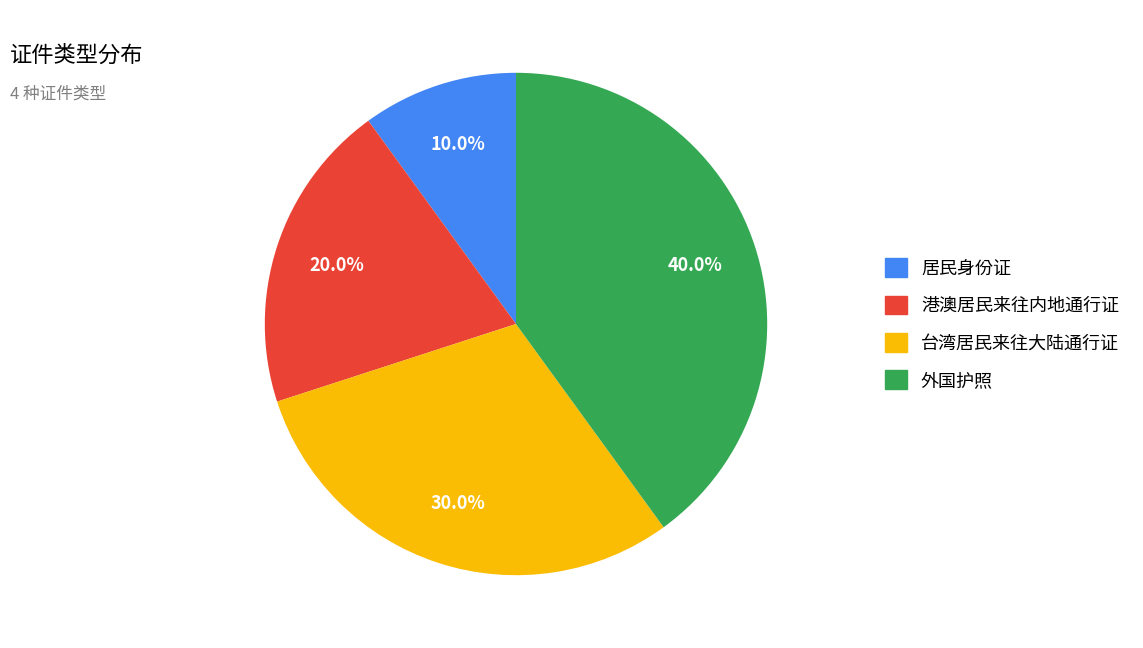

What is the ratio of the value at 居民身份证 to the value at 台湾居民来往大陆通行证?

0.3